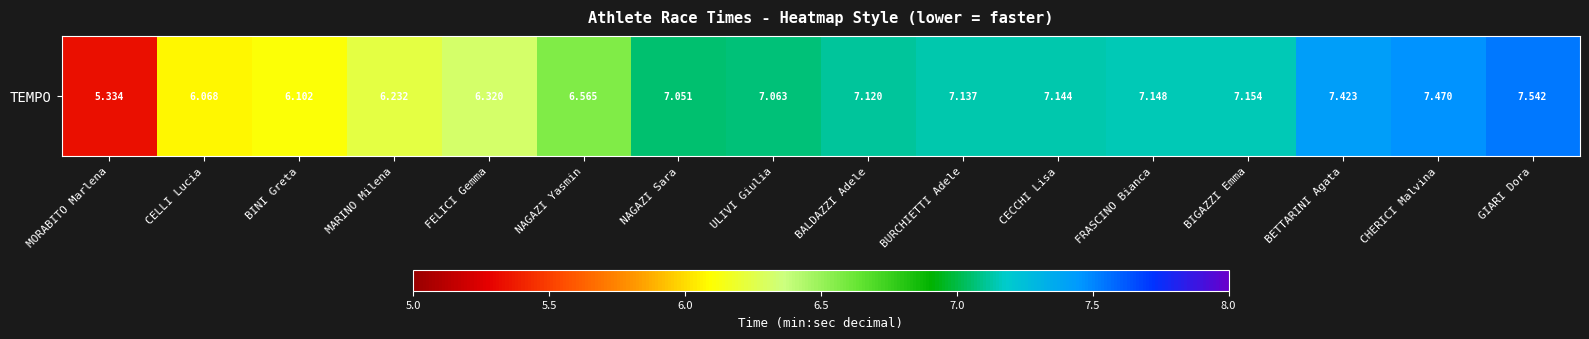

Which has a higher value, NAGAZI Yasmin or CELLI Lucia?

NAGAZI Yasmin